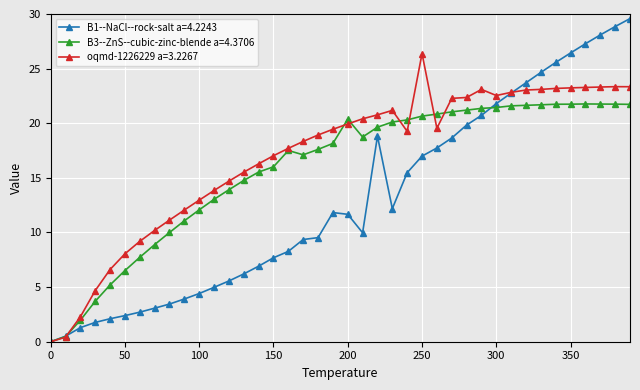

Which series has the widest spread of values?

B1--NaCl--rock-salt a=4.2243